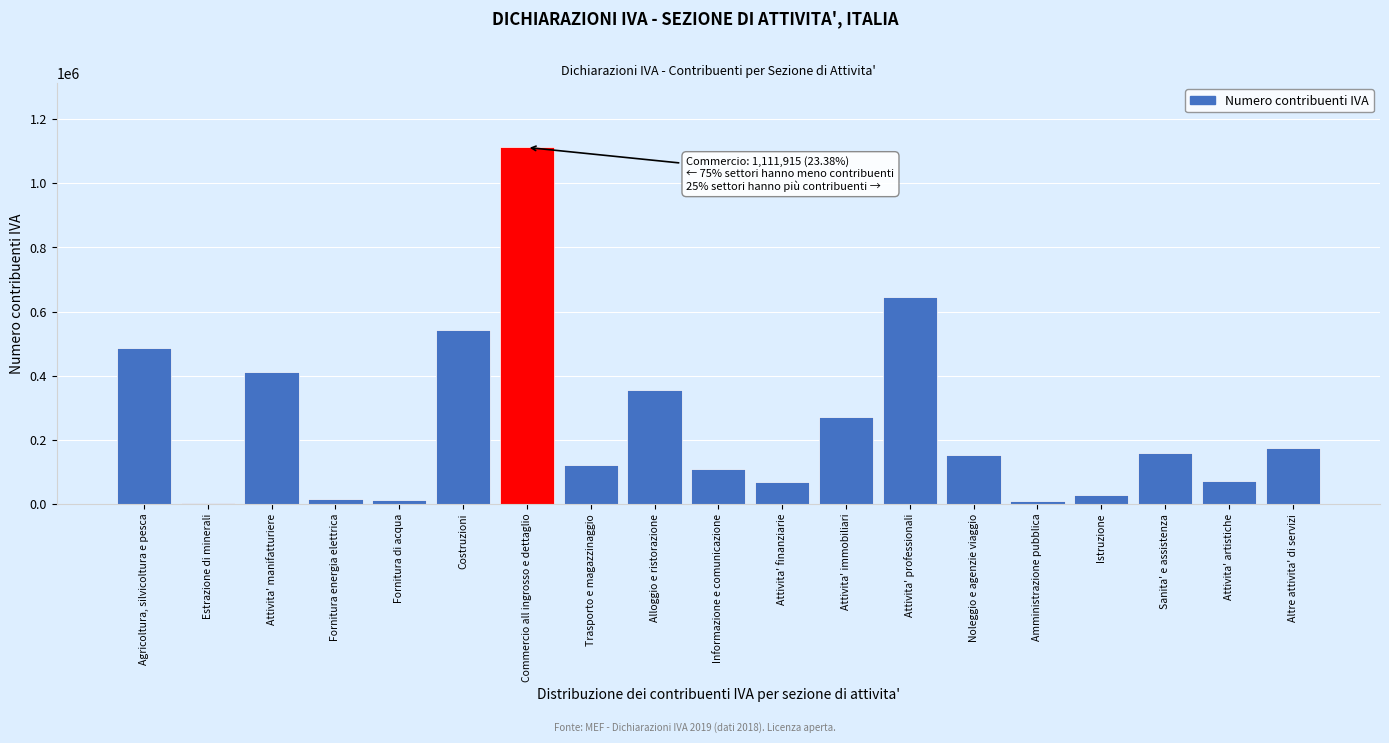

At which category does the chart reach its peak across all series?

Commercio all ingrosso e dettaglio